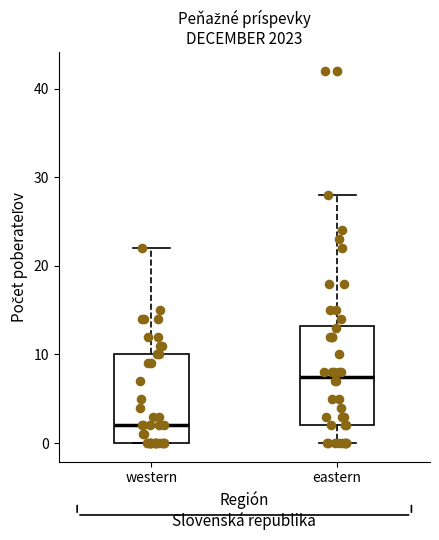

Where does the median line of the box for eastern sit on the y-axis? The values are not printed on the chart, so give them approximately, as read against the axis.

8